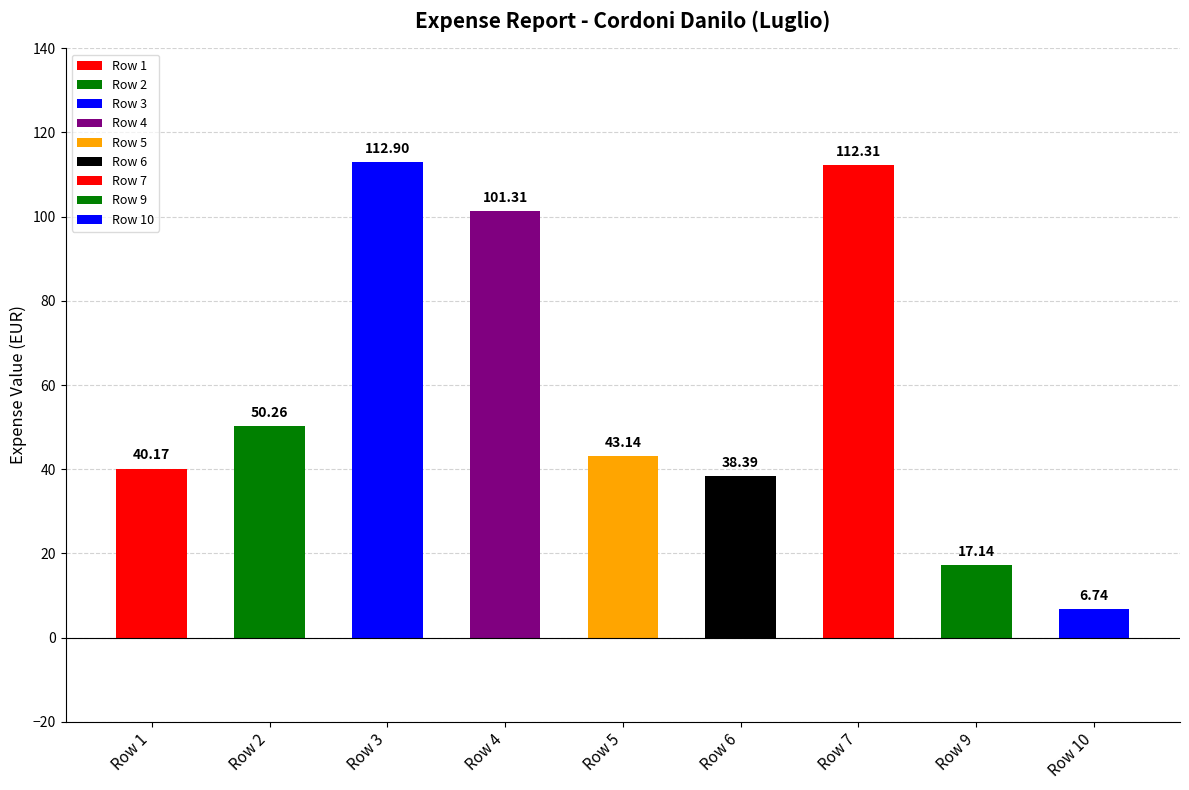

Read the value at Row 2.

50.3